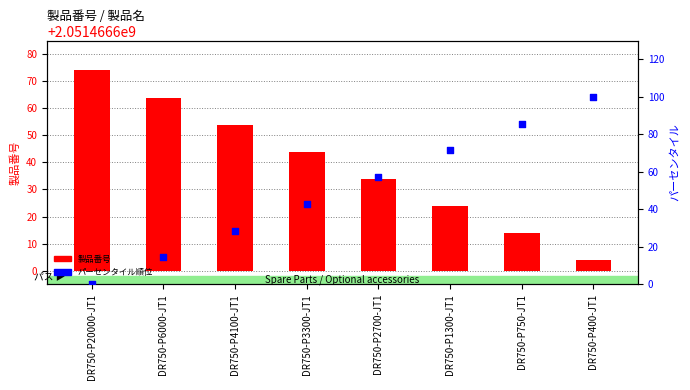

Which series has the largest total across all categories?

パーセンタイル順位